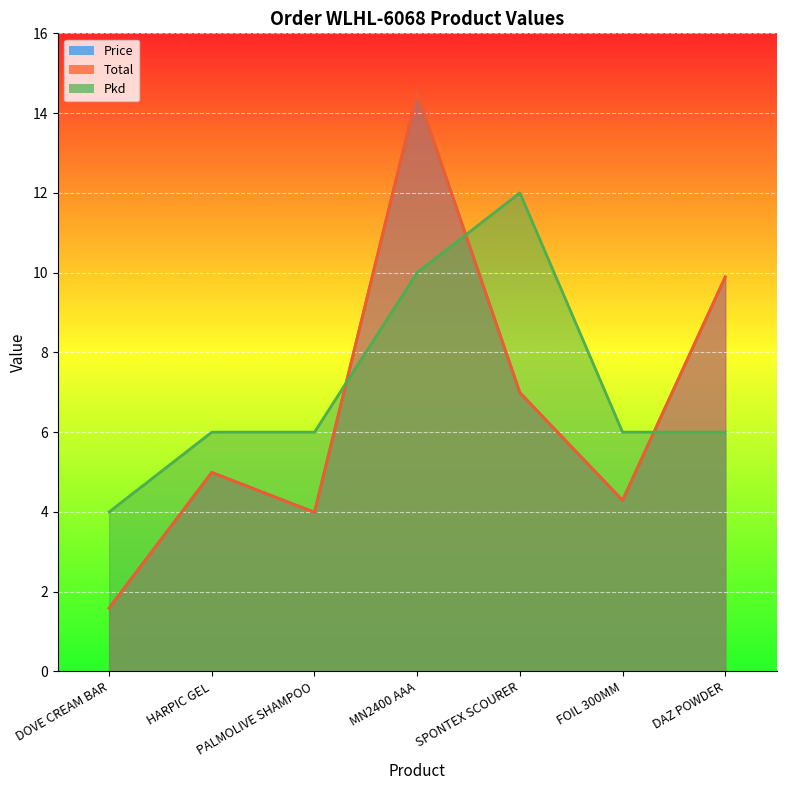

After their last crossing, which series has the higher values: Pkd or Price?

Price